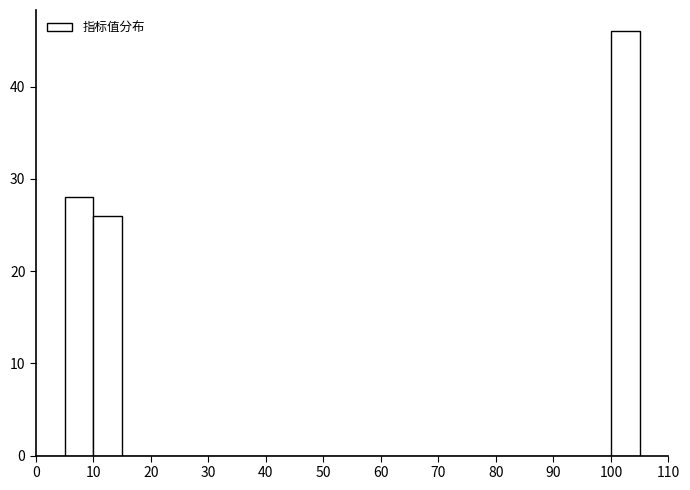

Which range on the x-axis has the tallest bar?

100 to 105